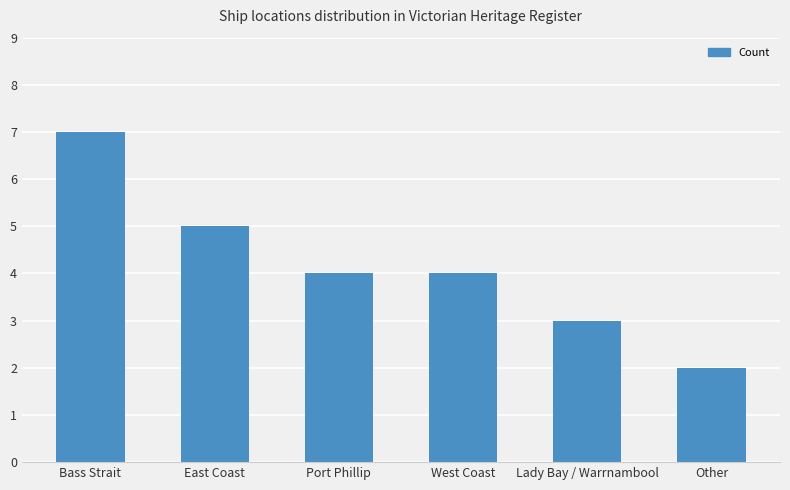

Read the value at Bass Strait.

7